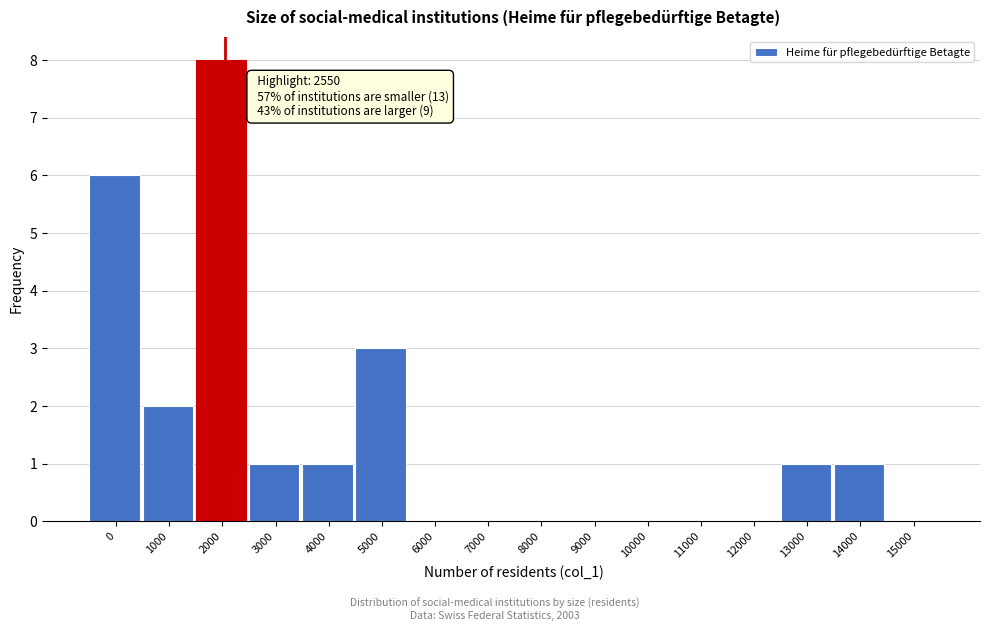

Reading left to right, extract all data points from this chart.

0=6	1000=2	2000=8	3000=1	4000=1	5000=3	6000=0	7000=0	8000=0	9000=0	10000=0	11000=0	12000=0	13000=1	14000=1	15000=0